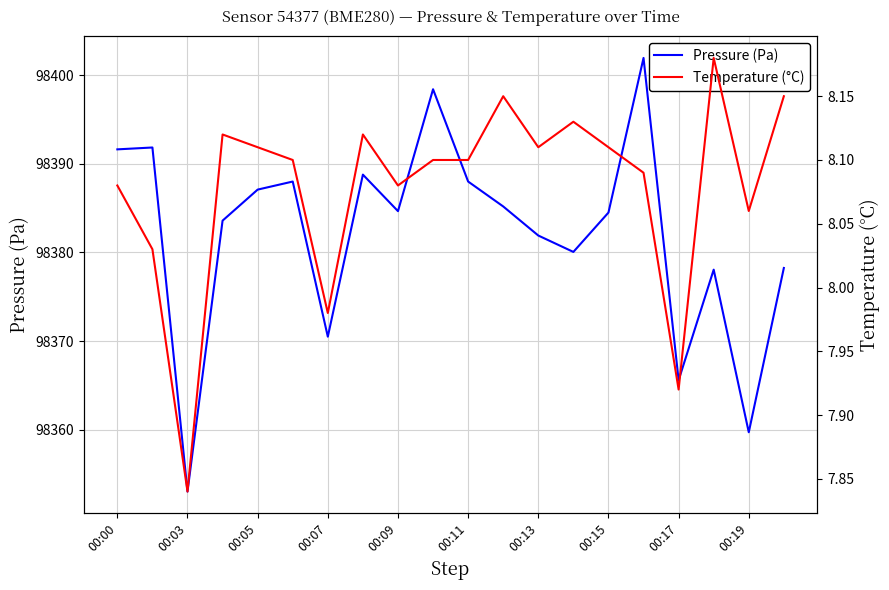

What is the greatest value displayed?

98401.9